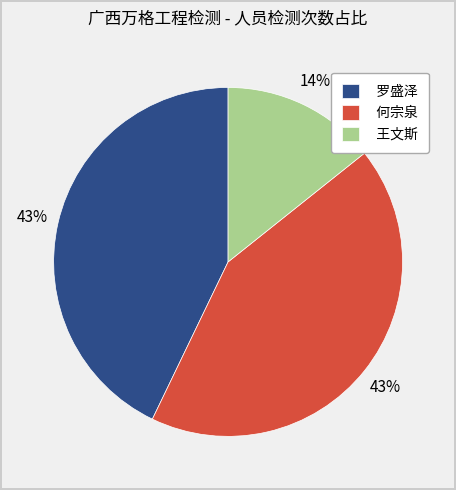

Does any single category account for the majority?

No